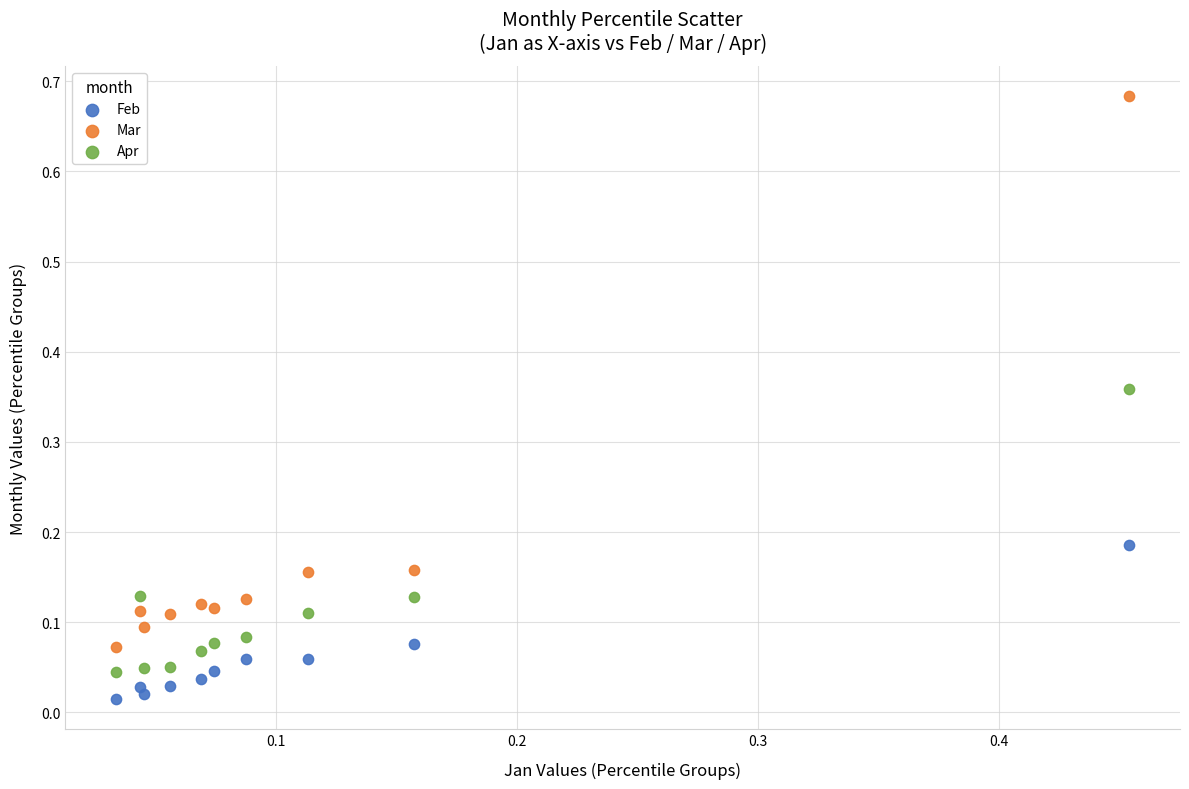

Which series contains the lowest Y value?

Feb